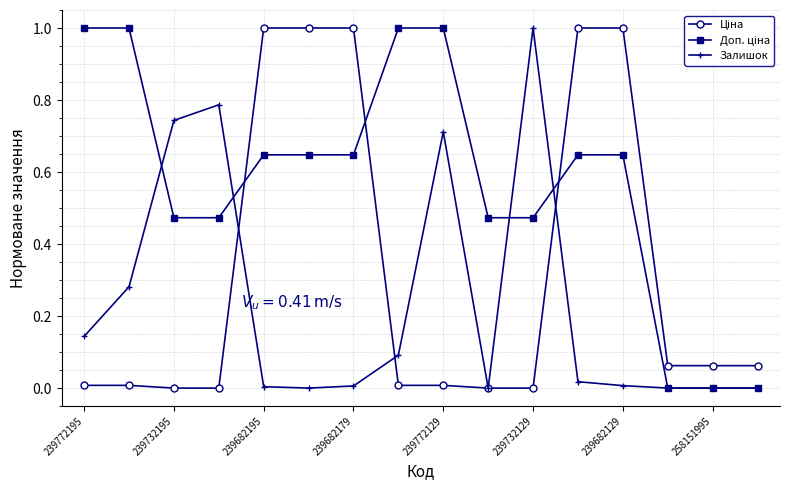

At which label does Залишок reach its peak?

239732129